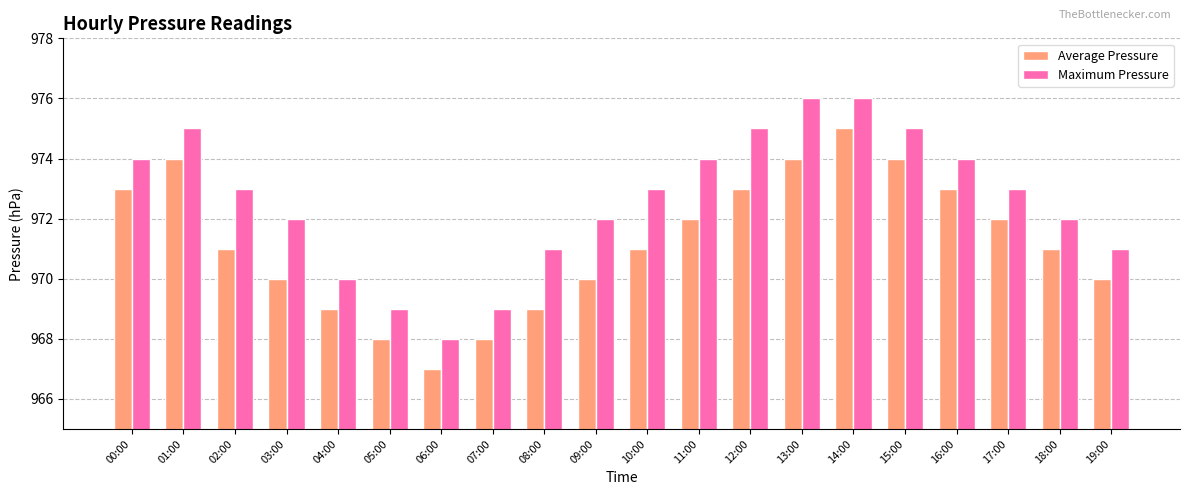

How many categories are shown in the chart?

20